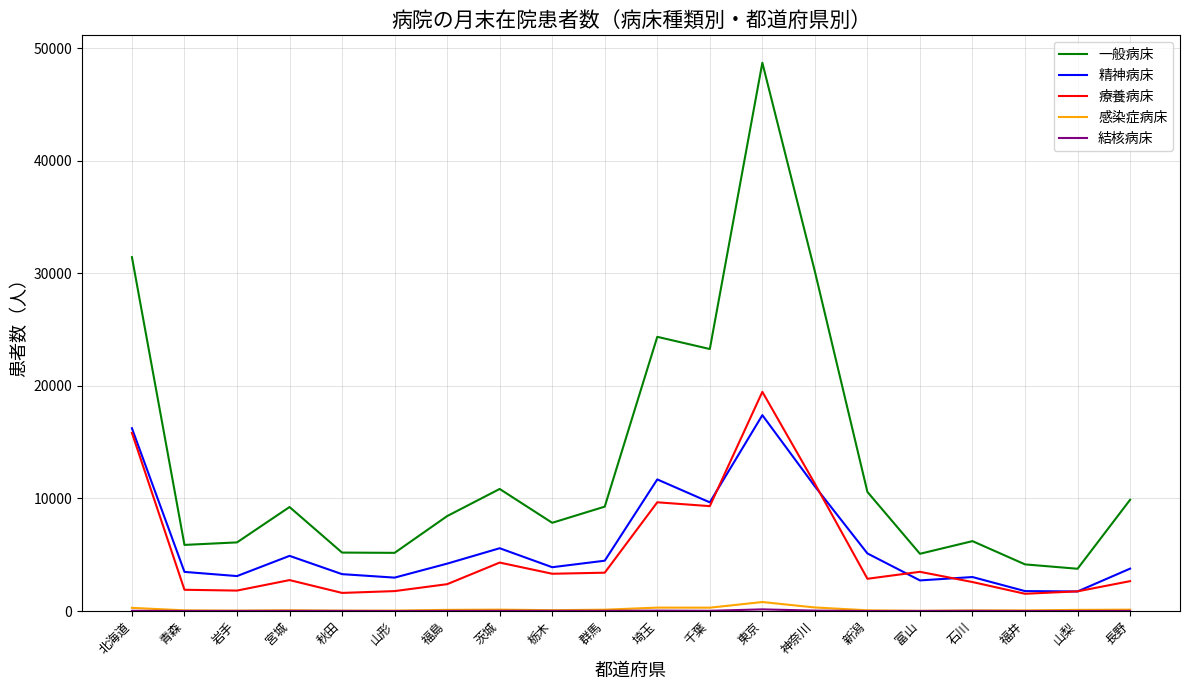

True or false: 療養病床 and 感染症病床 intersect in this chart.

False